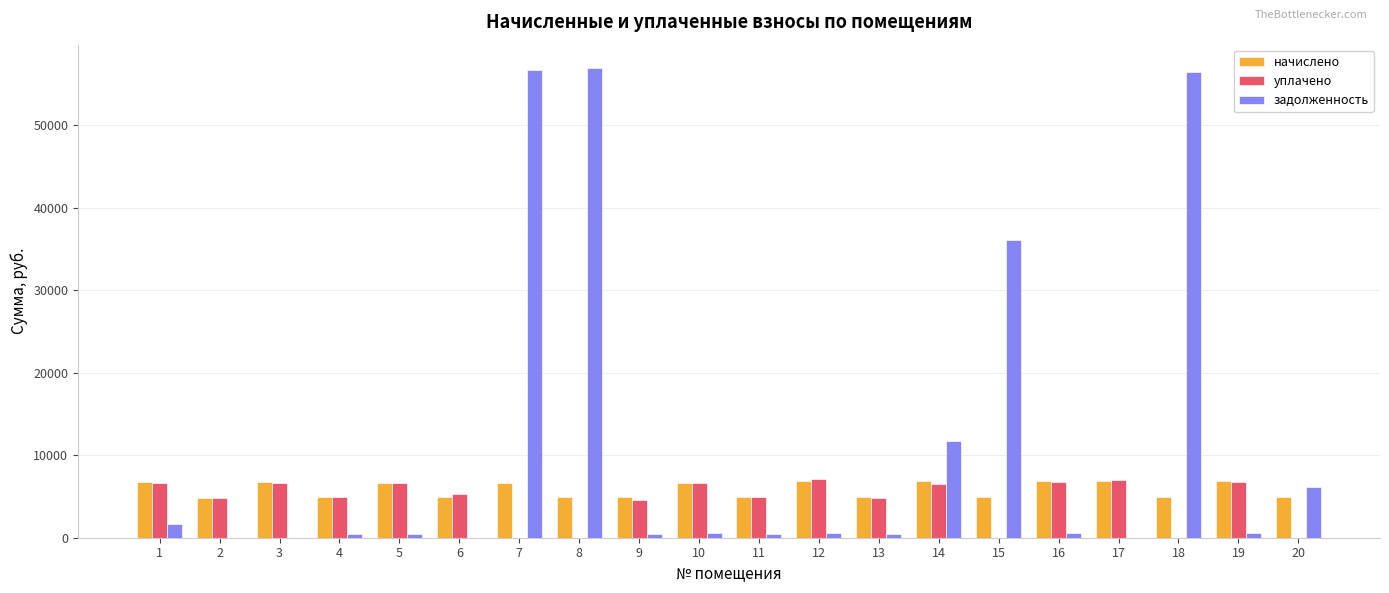

Which series has the widest spread of values?

задолженность